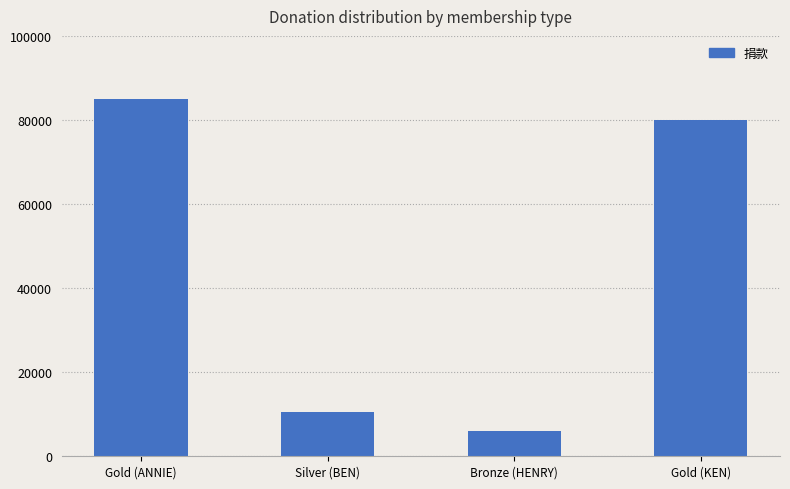

Which category has the highest value across all series?

Gold (ANNIE)